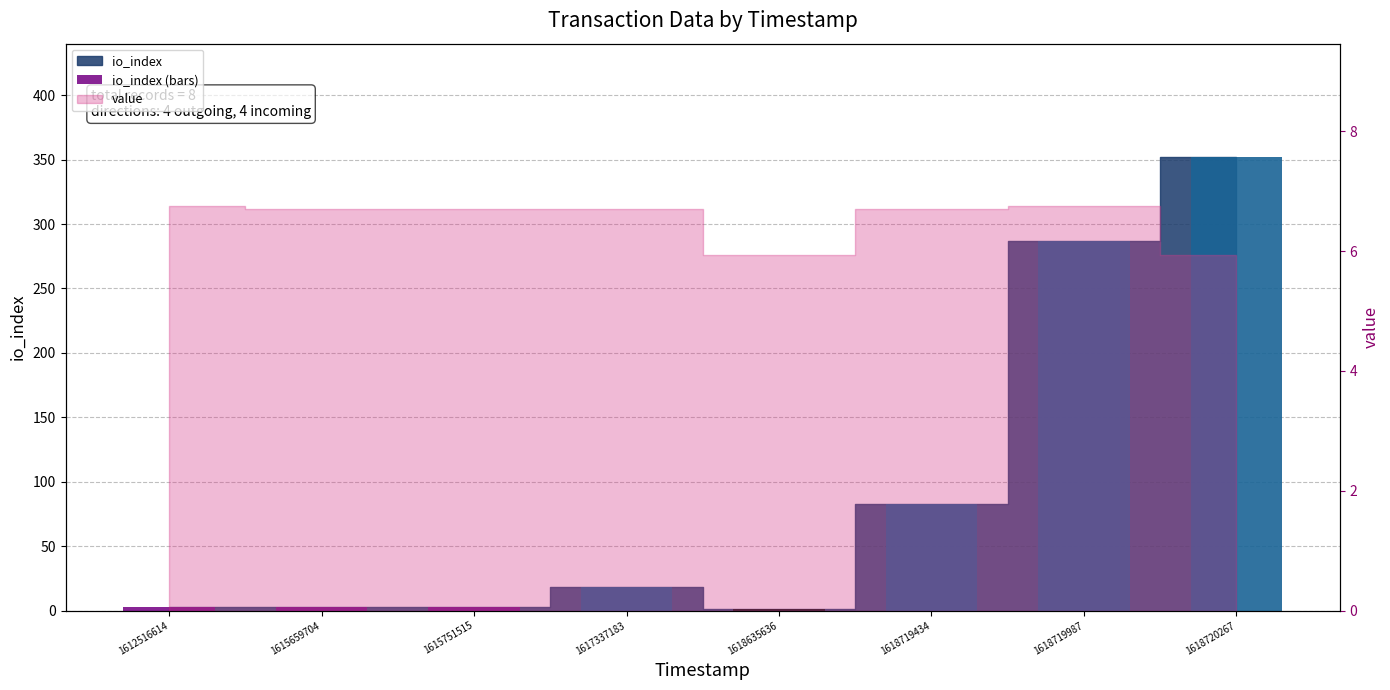

What is the difference between the second highest and second lowest values?

284